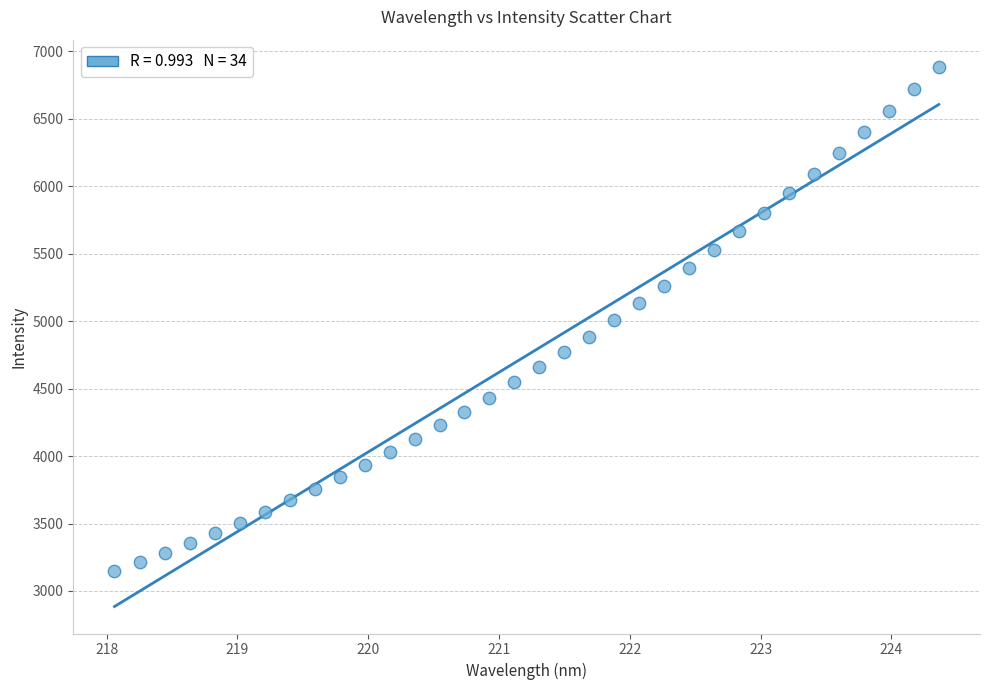

What is the range of X values (max minus min)?

6.3